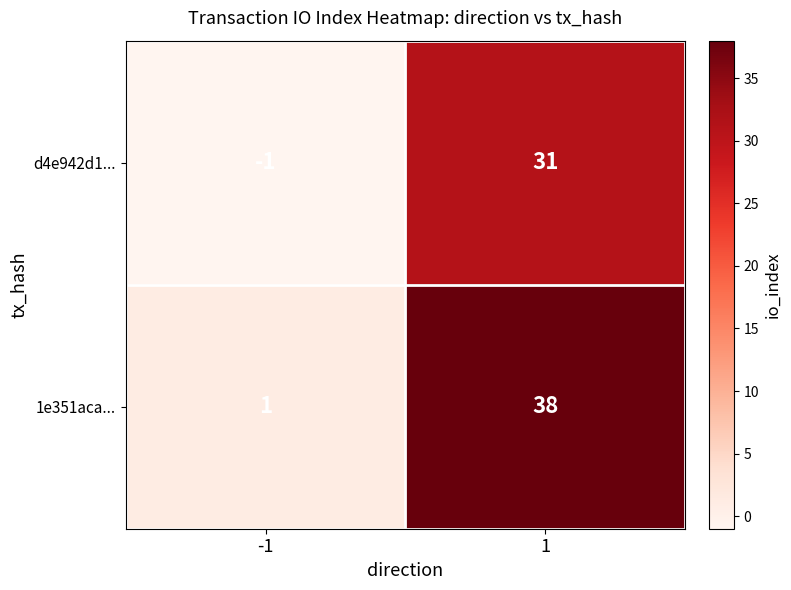

How many distinct data groups are displayed?

2